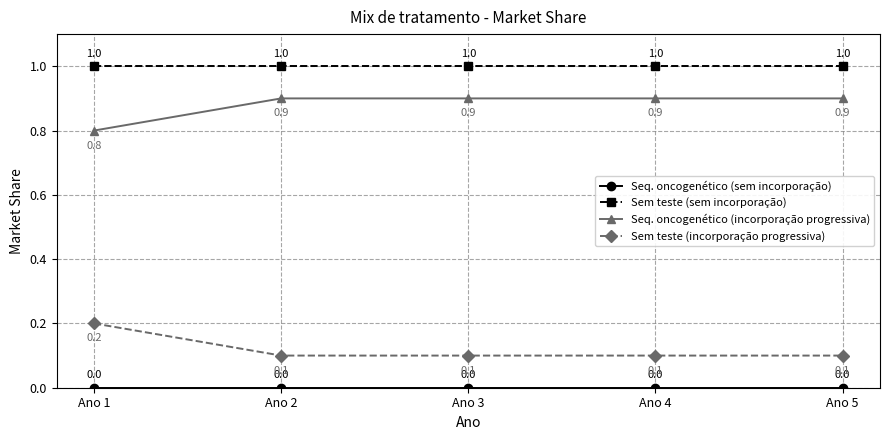

At which label does Sem teste (incorporação progressiva) reach its peak?

Ano 1